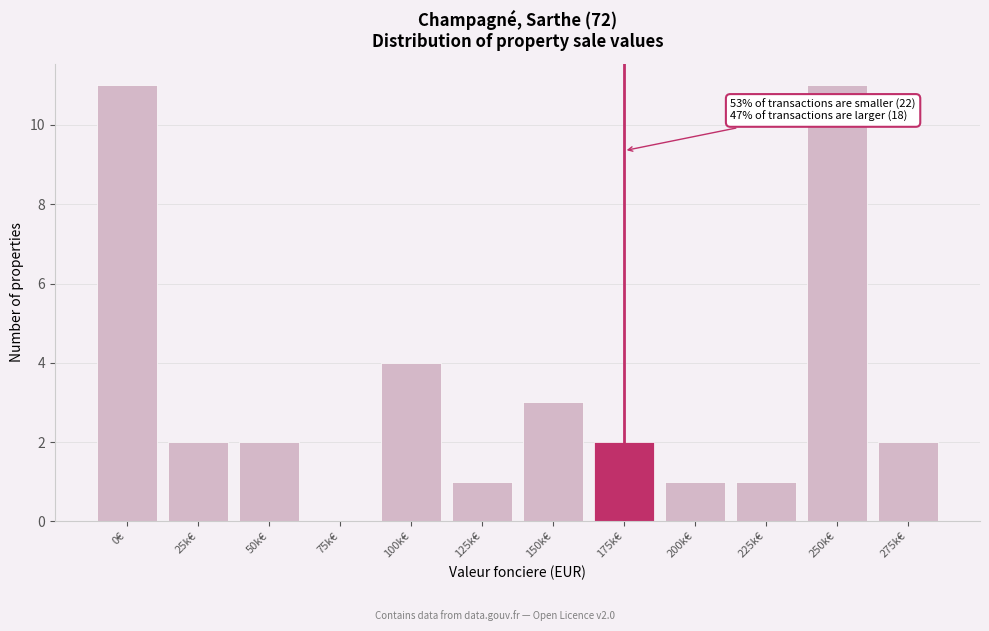

Reading left to right, extract all data points from this chart.

0€=11	25k€=2	50k€=2	75k€=0	100k€=4	125k€=1	150k€=3	175k€=2	200k€=1	225k€=1	250k€=11	275k€=2